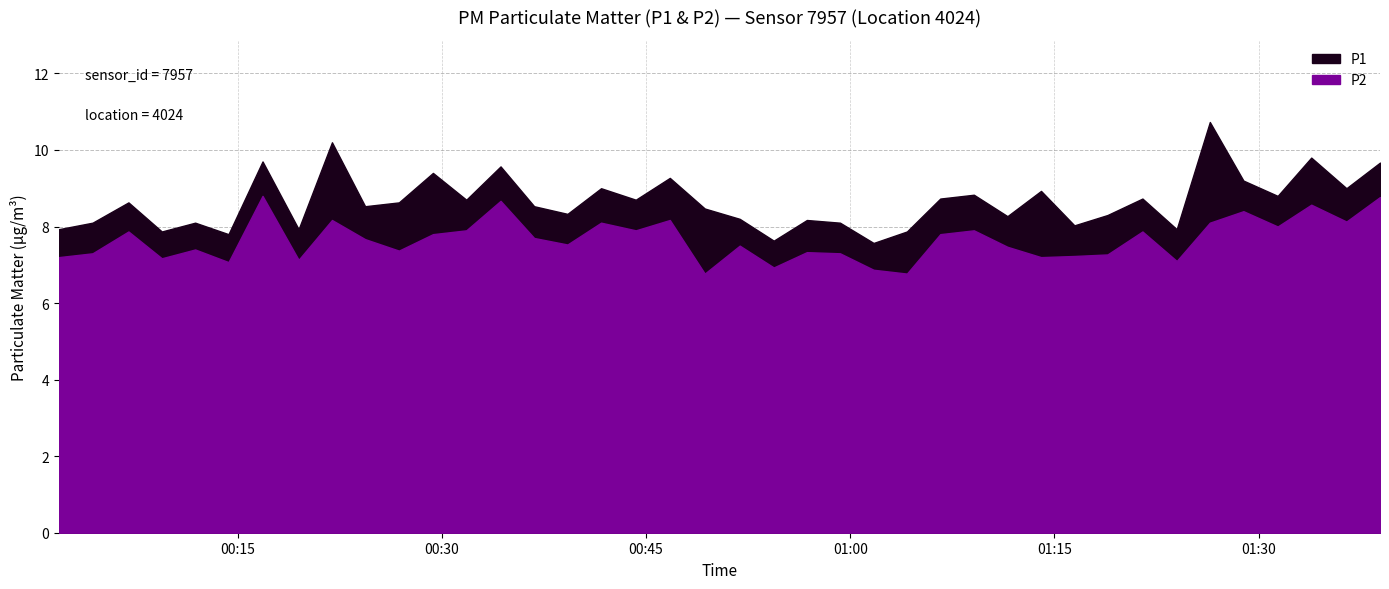

What is the sum of all P1 values?

345.9